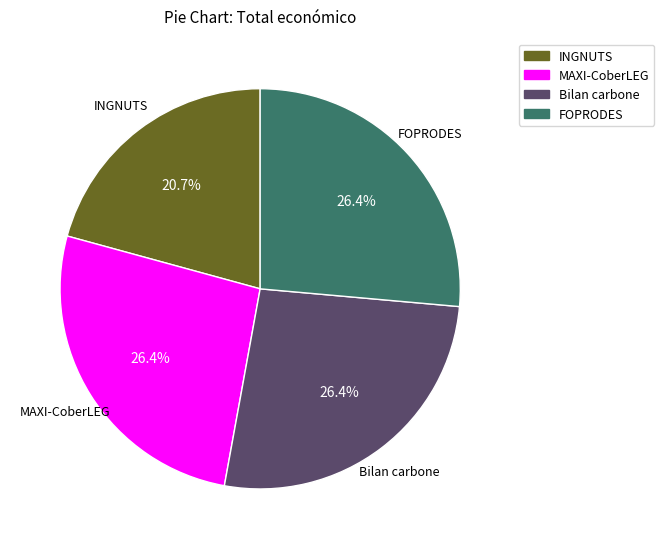

Which has a higher value, INGNUTS or MAXI-CoberLEG?

MAXI-CoberLEG